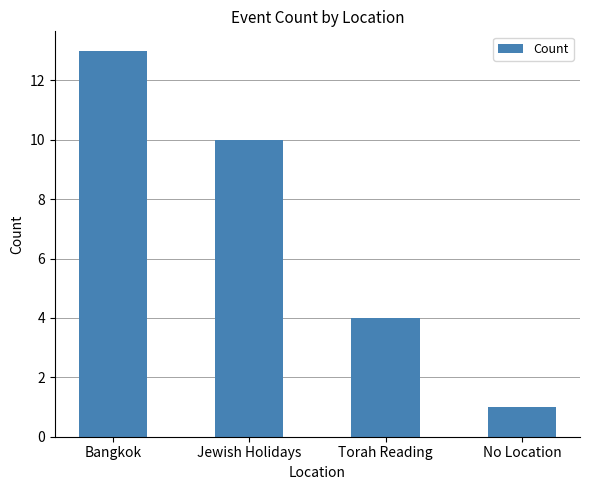

How many series are shown in this chart?

1